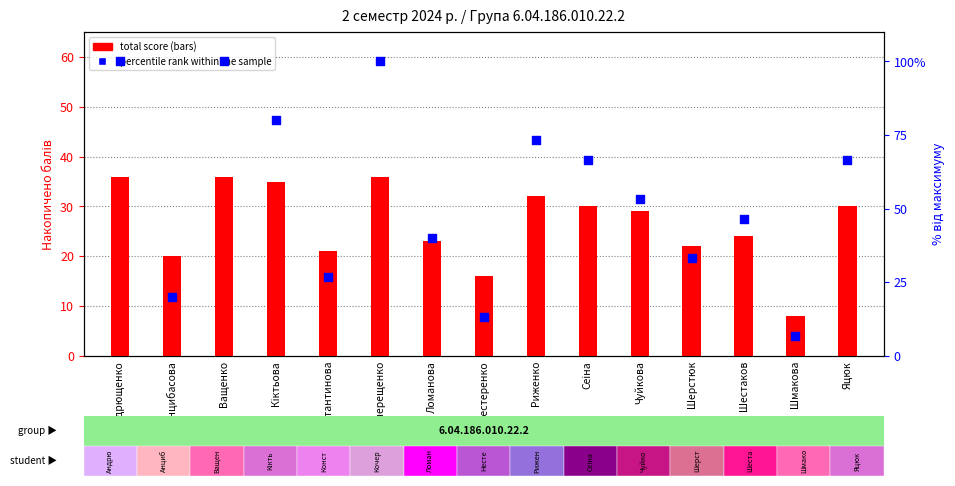

At which category is the sum across all series the highest?

Андрющенко